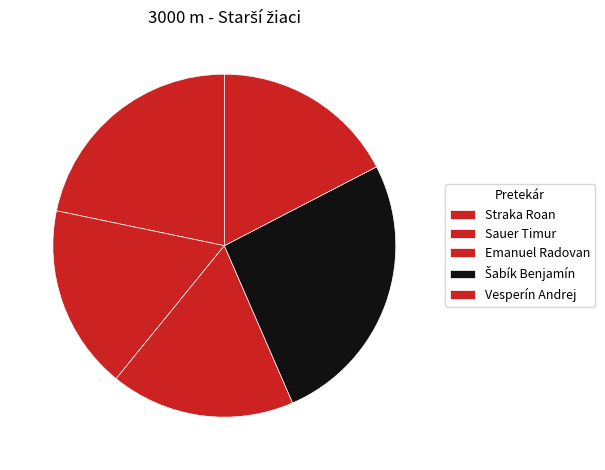

Do Sauer Timur and Straka Roan together represent more than half of the pie?

No